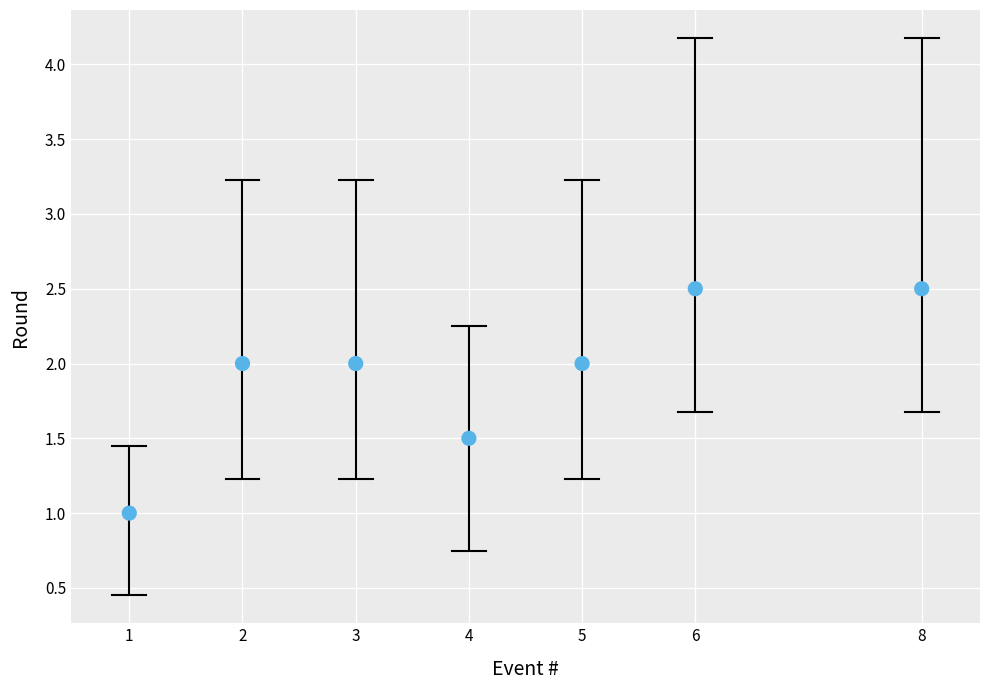

What is the average X value?

4.1